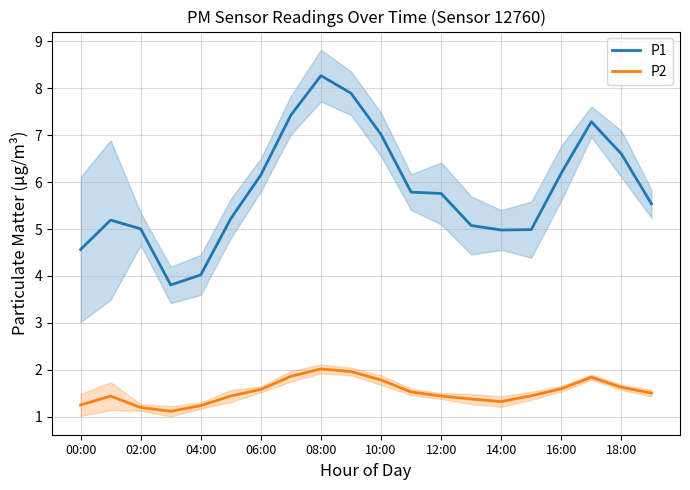

Which series has the widest spread of values?

P1